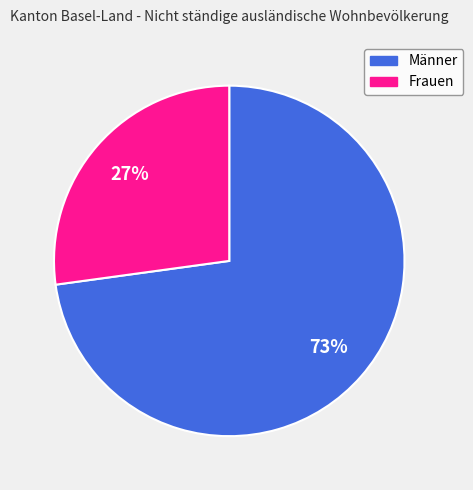

To the nearest percent, what is the average slice percentage?

50%